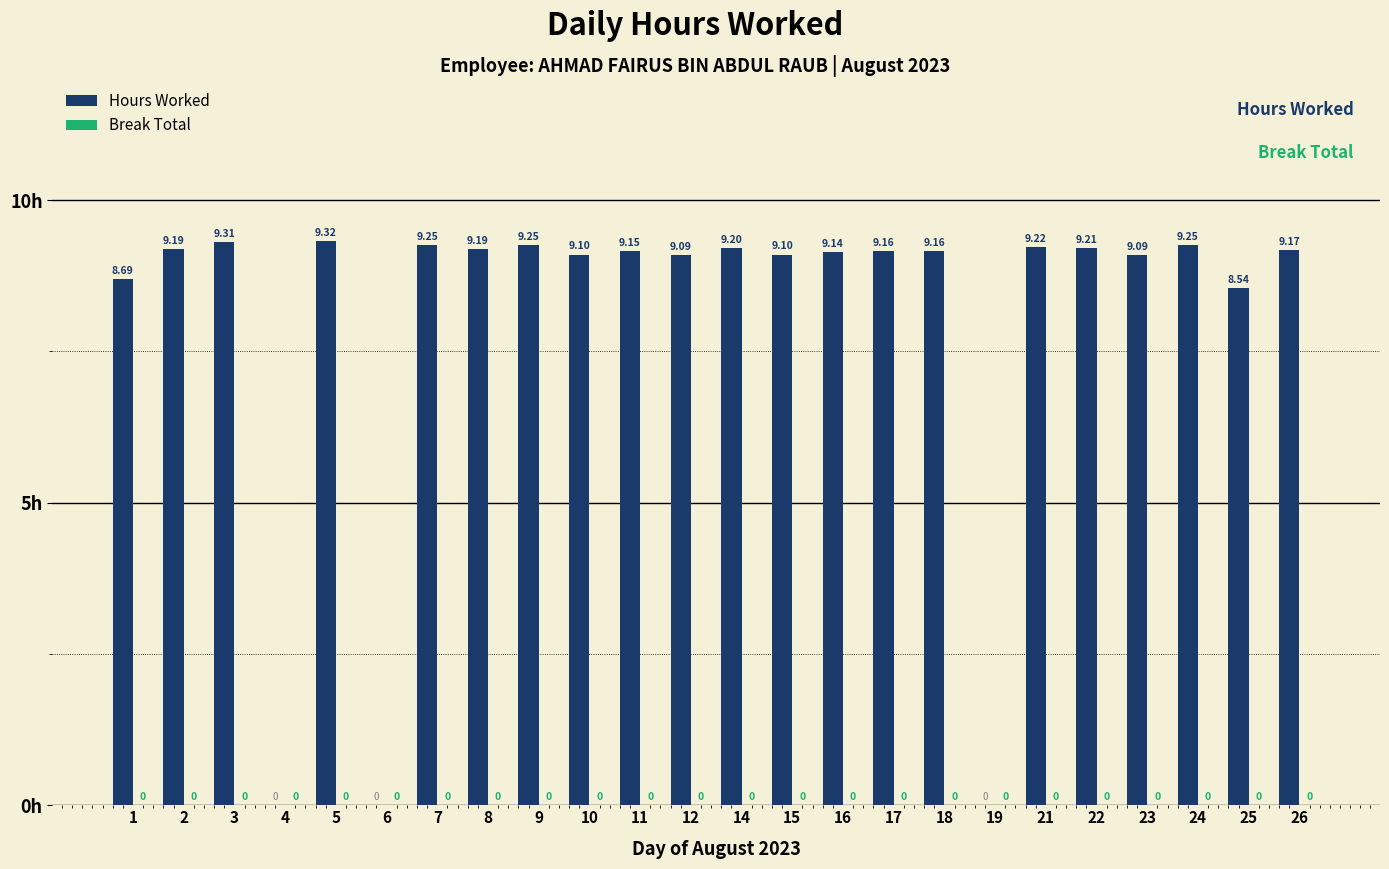

What is the ratio of the value at 14 to the value at 21?

1.0